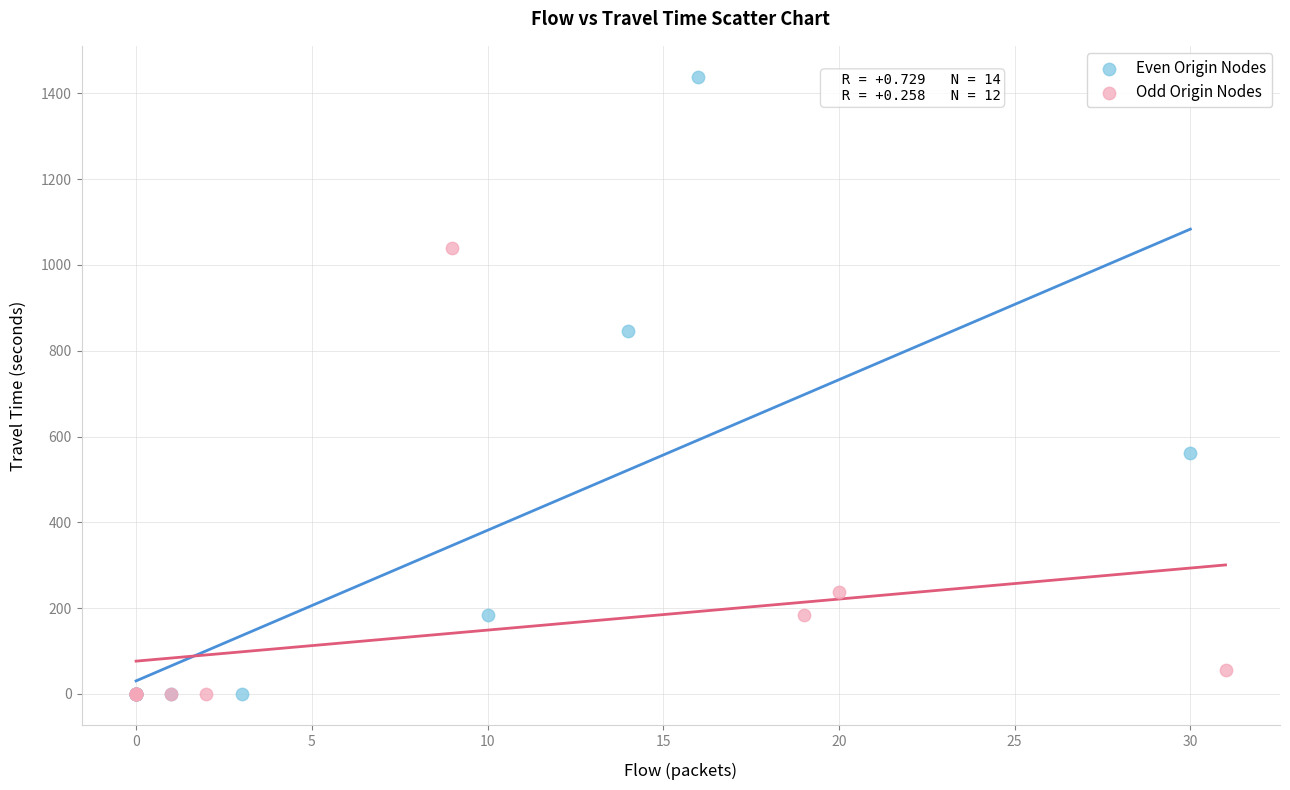

Which series has the widest spread of Y values?

Even Origin Nodes